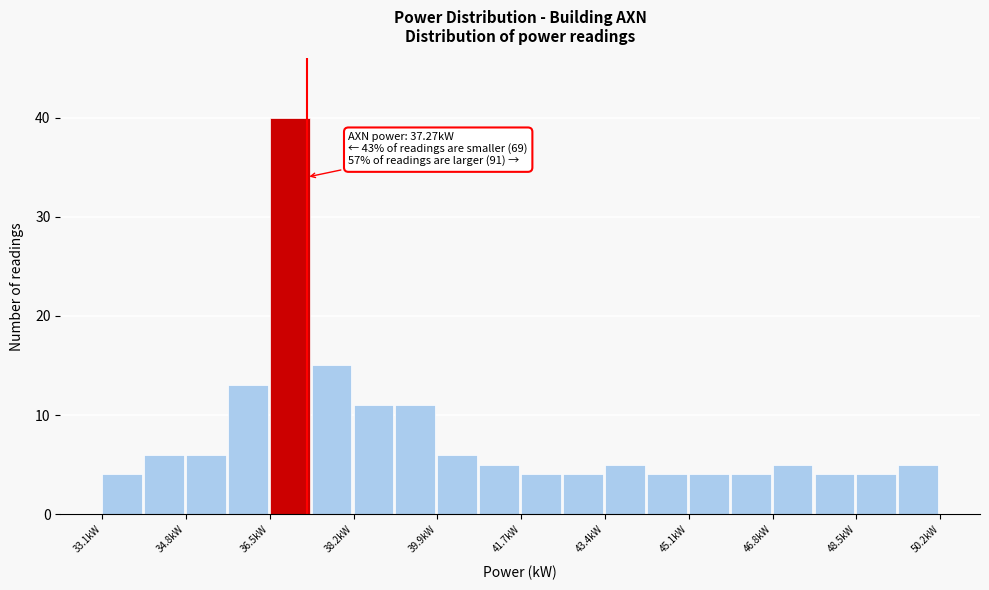

Over which range of the x-axis is the bar tallest?

36.6 to 37.4